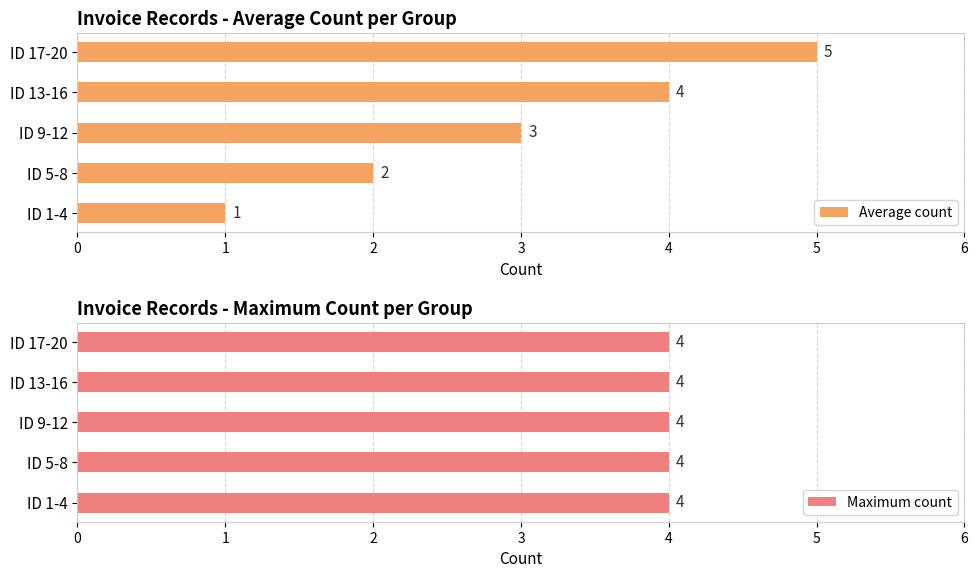

What is the value of the Average count bar at the 2nd from the left?

2.0